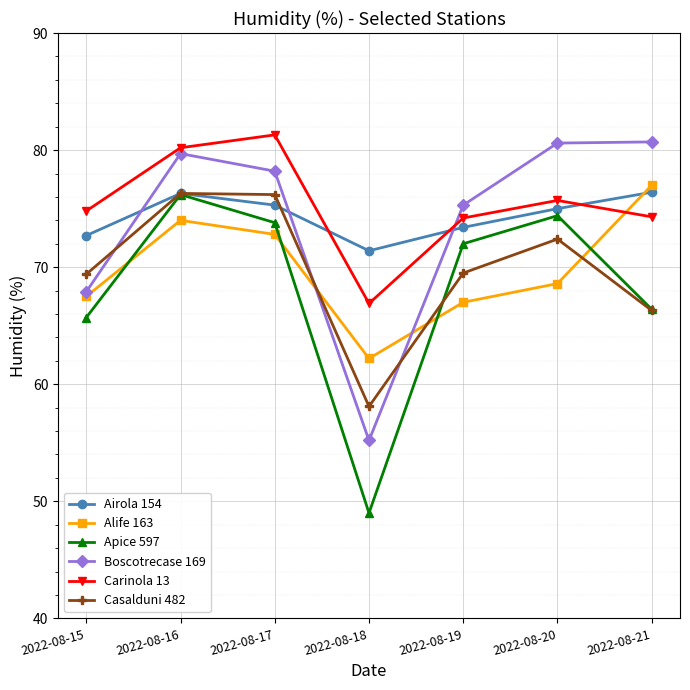

What are all the series names shown in the legend?

Airola 154, Alife 163, Apice 597, Boscotrecase 169, Carinola 13, Casalduni 482